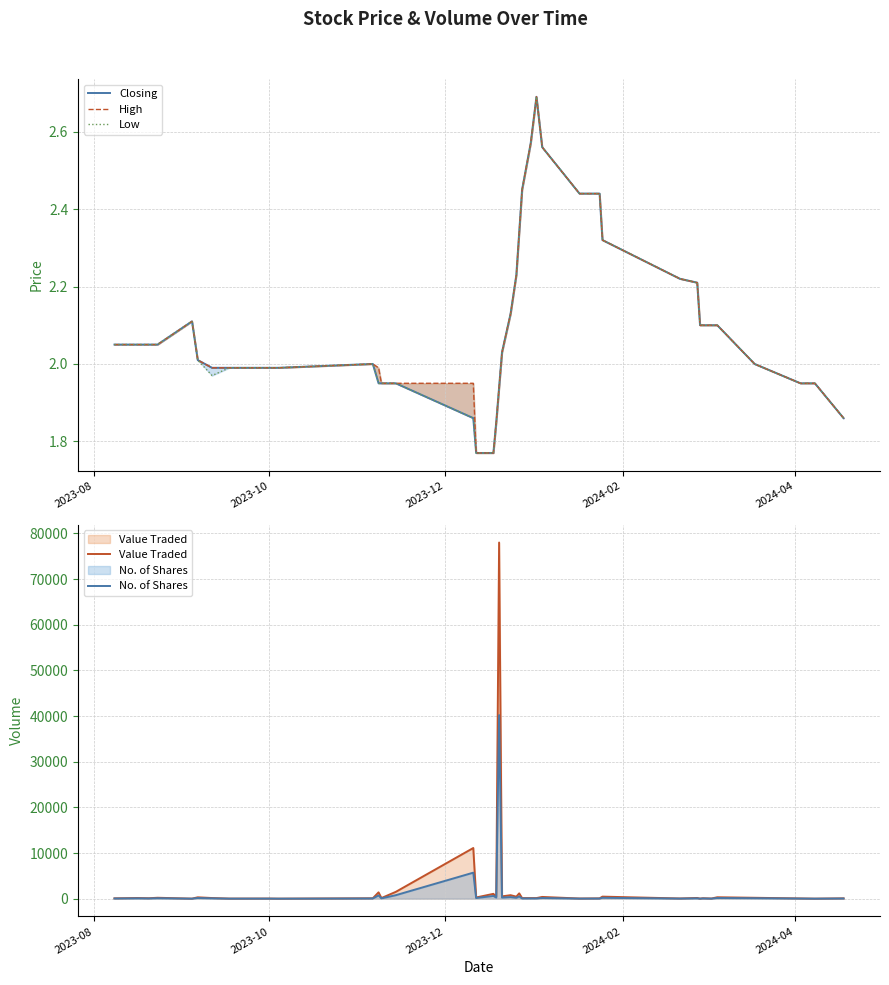

What value does the Low series have at 2023-10?

2.0